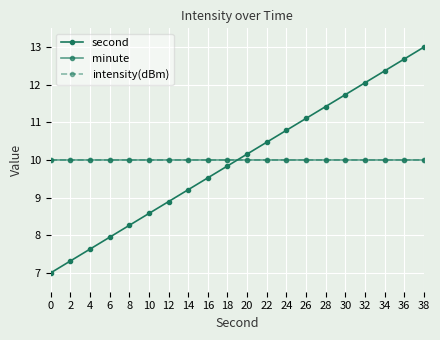

Does the chart have visible grid lines?

Yes